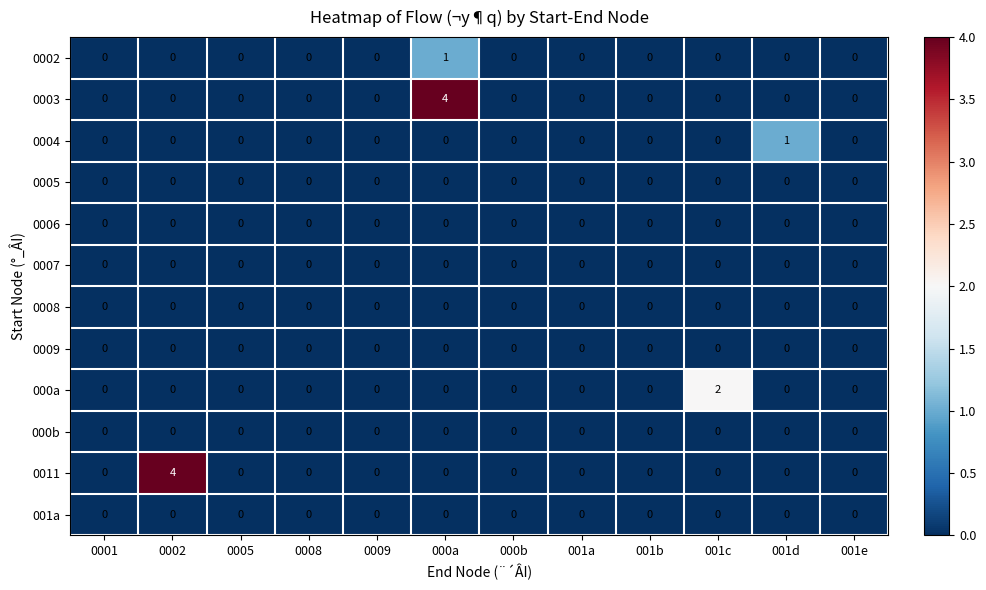

Is it true that 000a equals 1 at 0002?

False